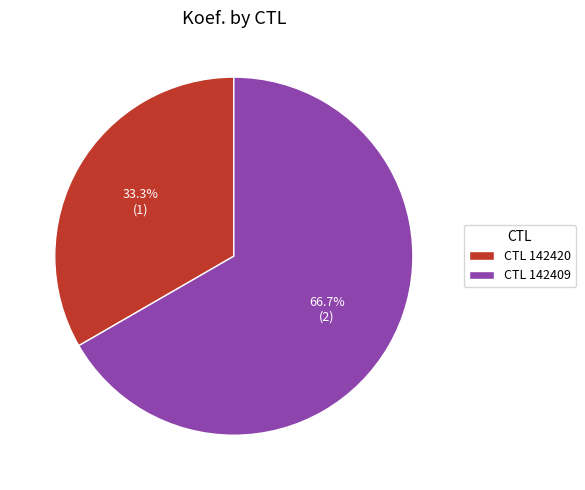

Between CTL 142409 and CTL 142420, which is larger?

CTL 142409